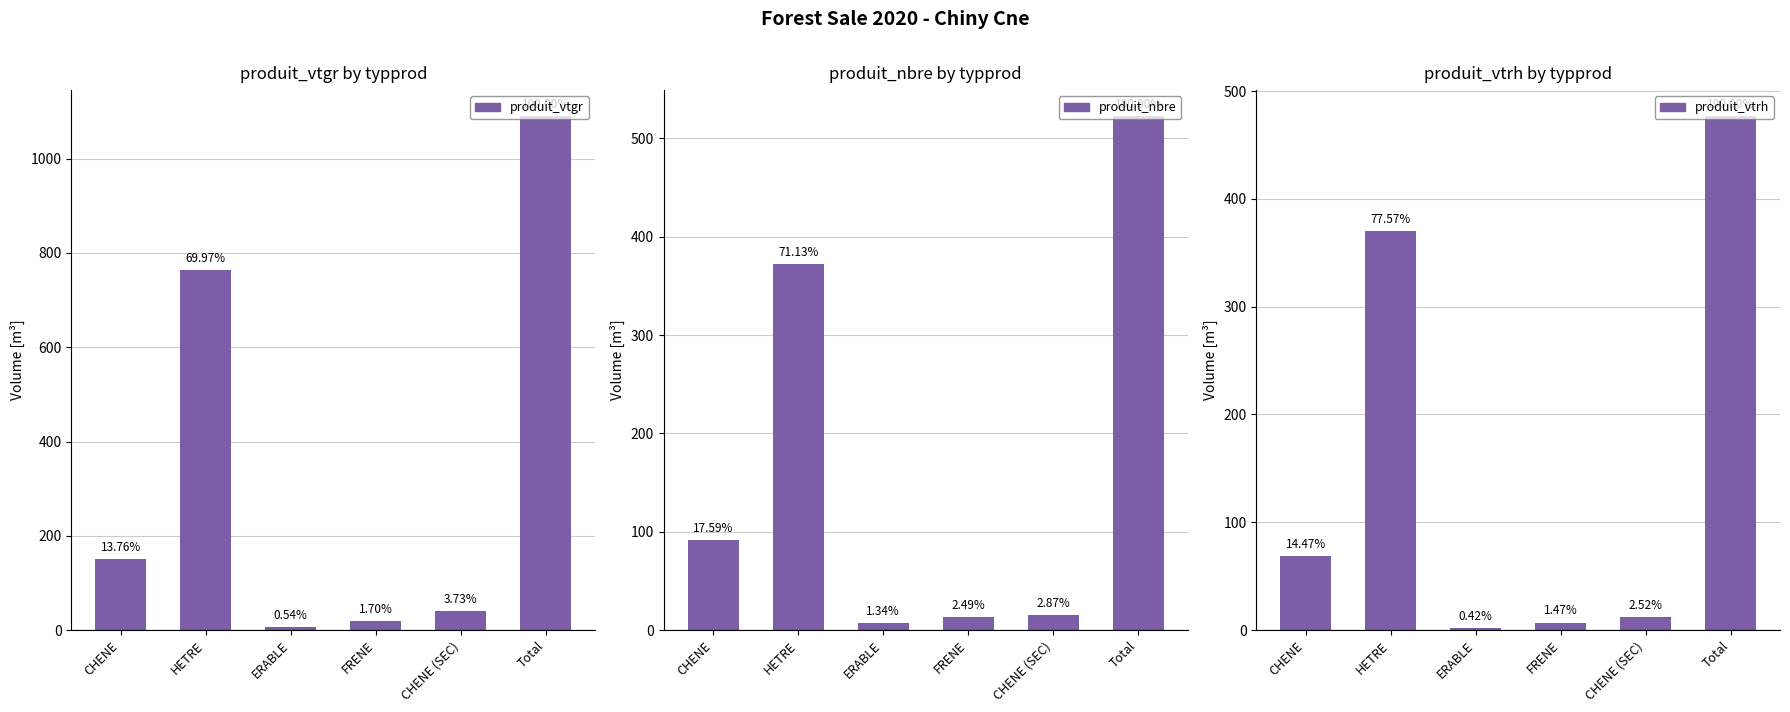

What is the difference between the produit_vtgr values at Total and HETRE?

327.4